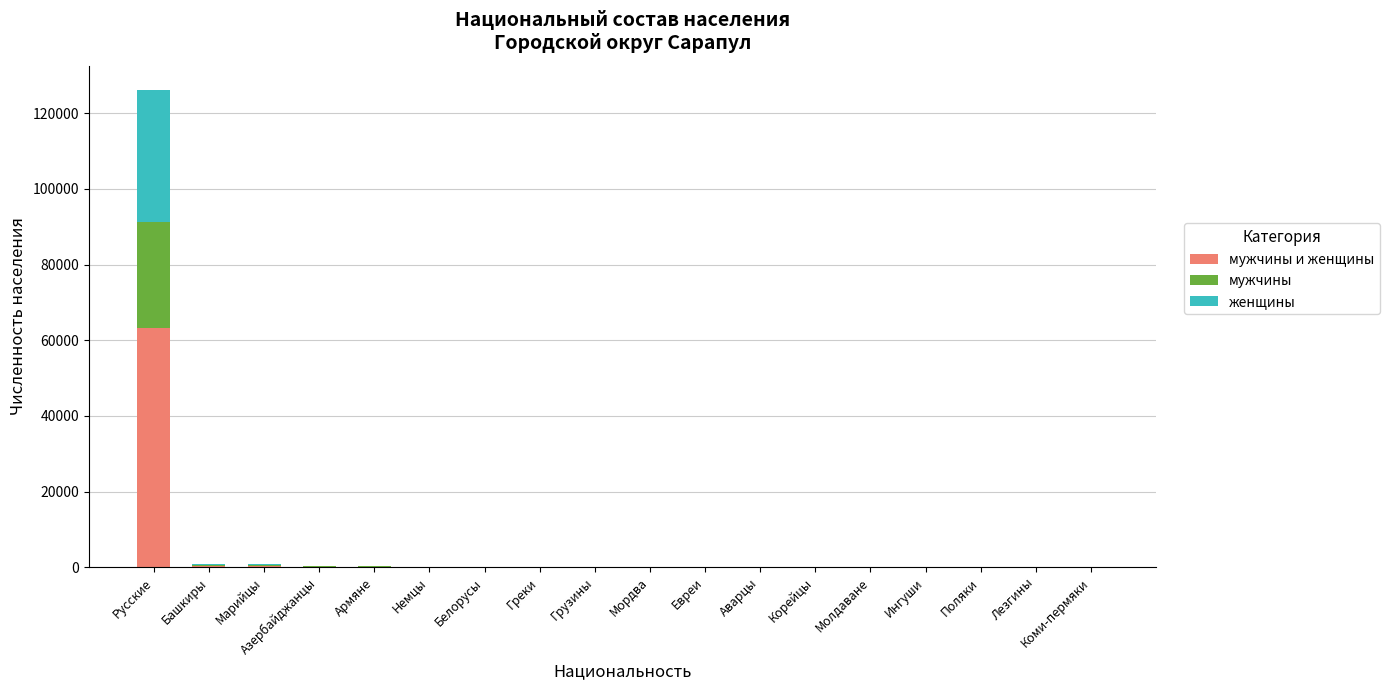

At which category is the sum across all series the highest?

Русские